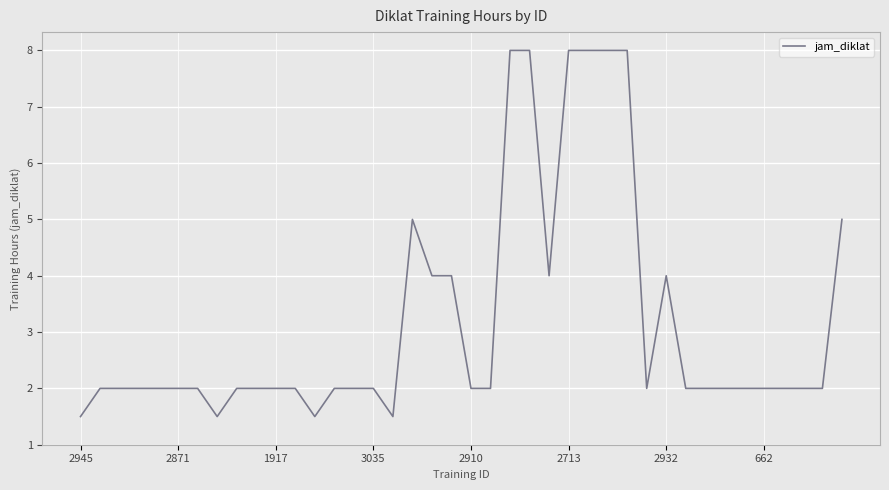

What is the greatest value displayed?

8.0